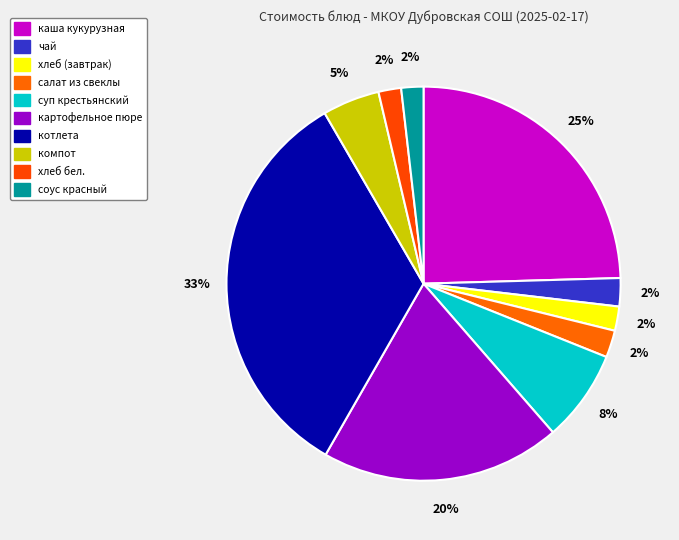

Between хлеб (завтрак) and чай, which is larger?

чай